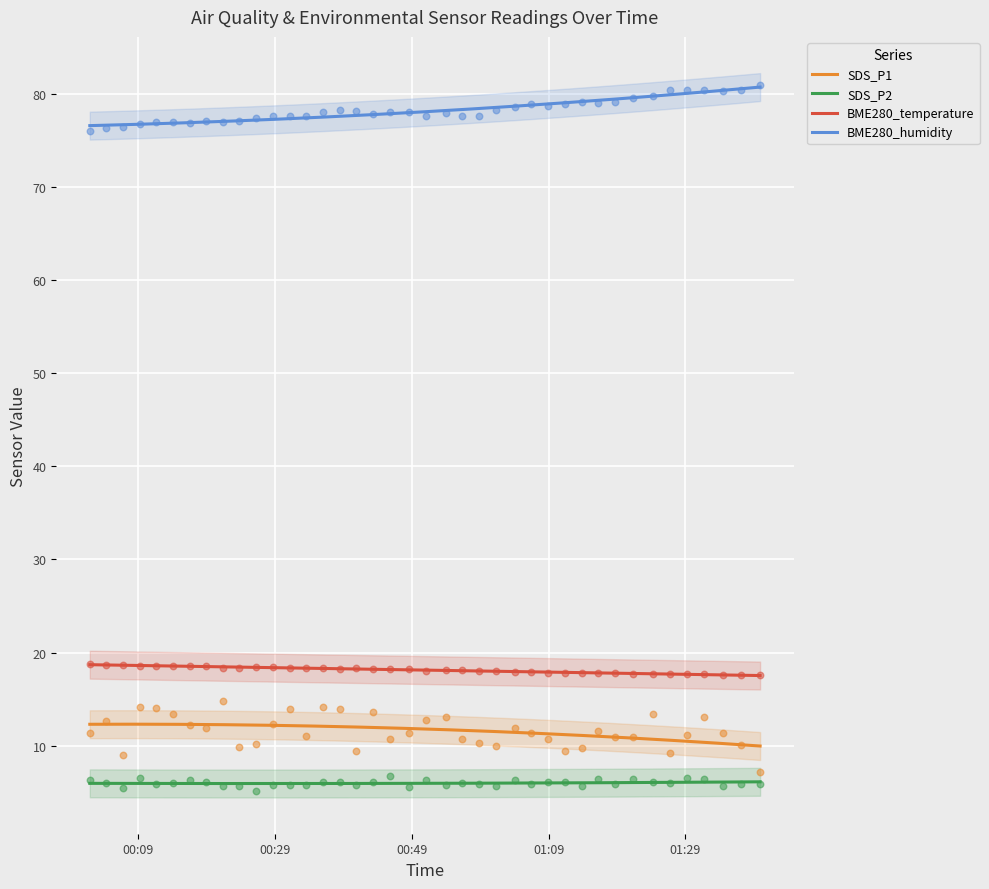

Which series has the widest spread of Y values?

SDS_P1